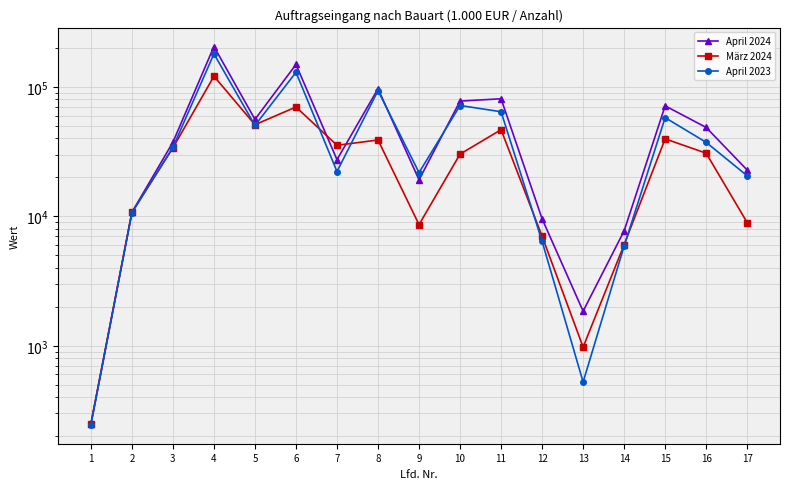

Which label corresponds to the smallest value in the chart?

1